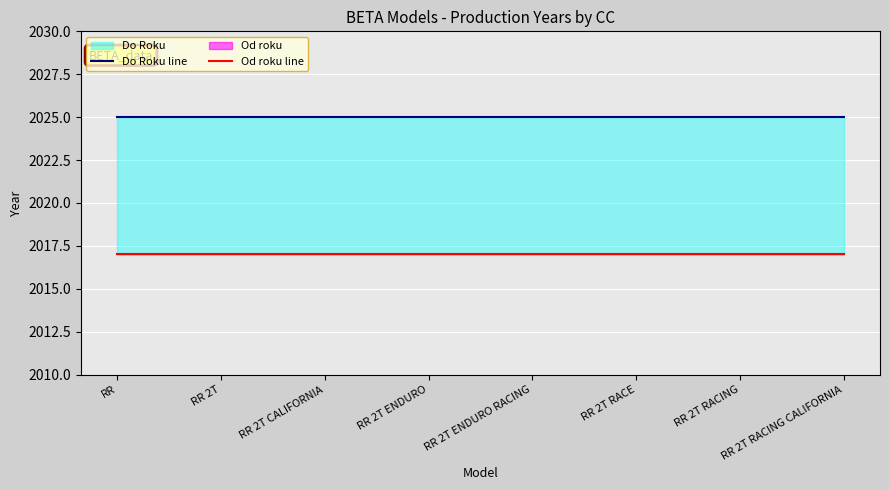

True or false: Do Roku line has more than 2 points higher than both neighbors.

False